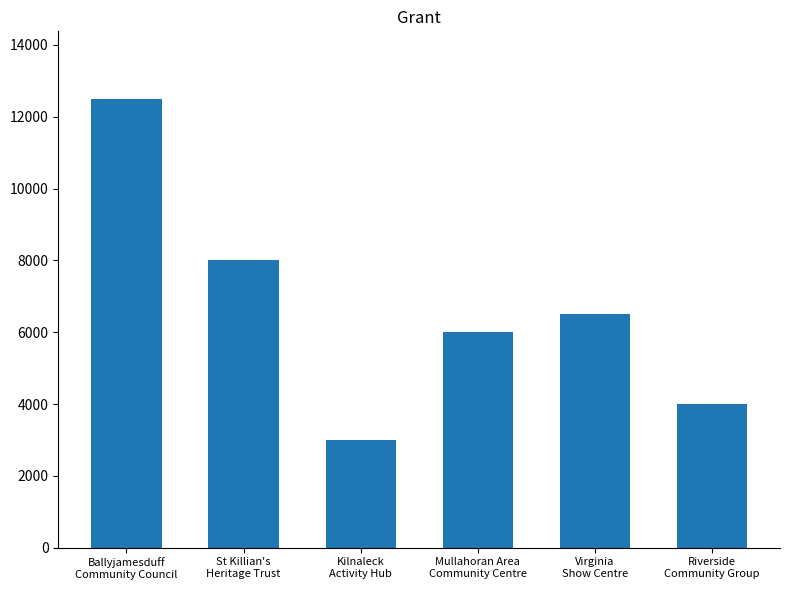

What is the label of the 4th bar from the right?

Kilnaleck
Activity Hub